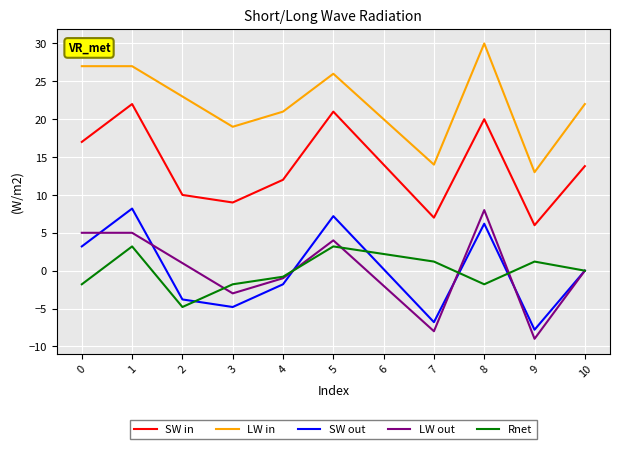

At which category is the sum across all series the highest?

1